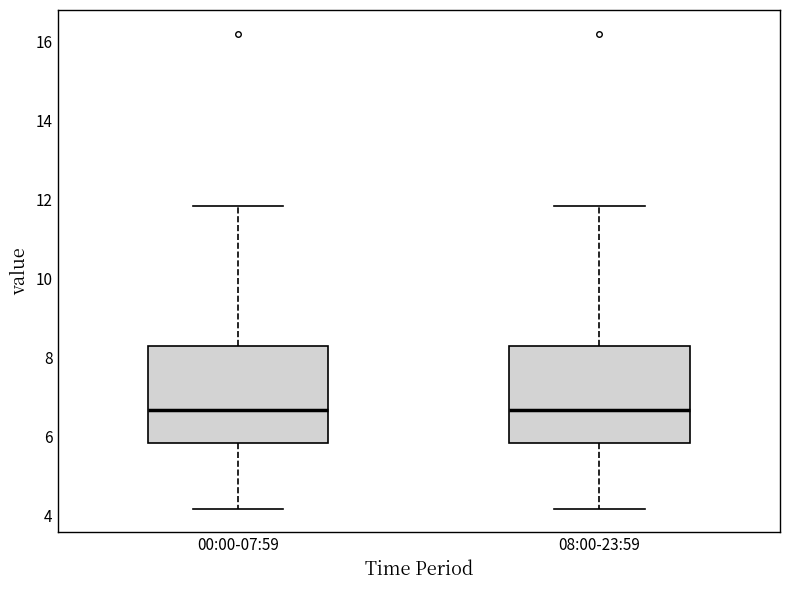

Where is the lower edge of the box for 08:00-23:59 on the y-axis? The values are not printed on the chart, so give them approximately, as read against the axis.

5.8